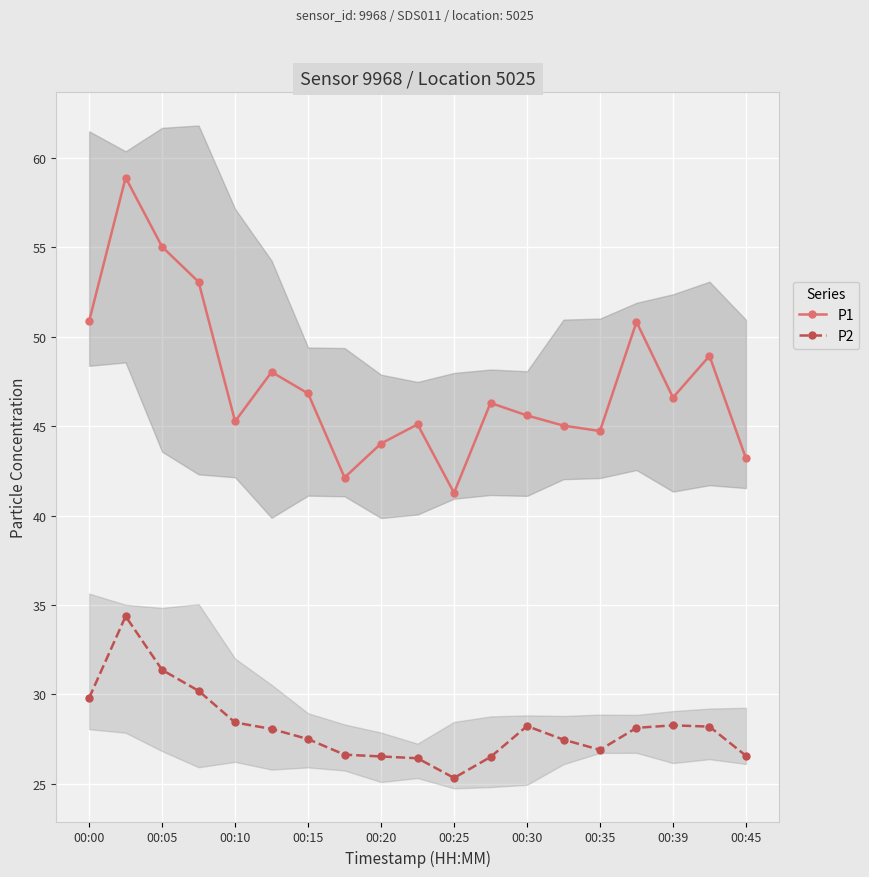

True or false: P1 and P2 cross at least once.

False